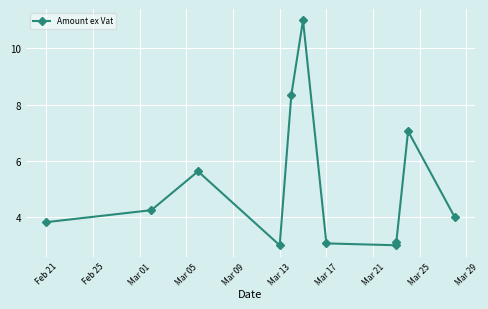

What is the label of the 5th point from the right?

Mar 17